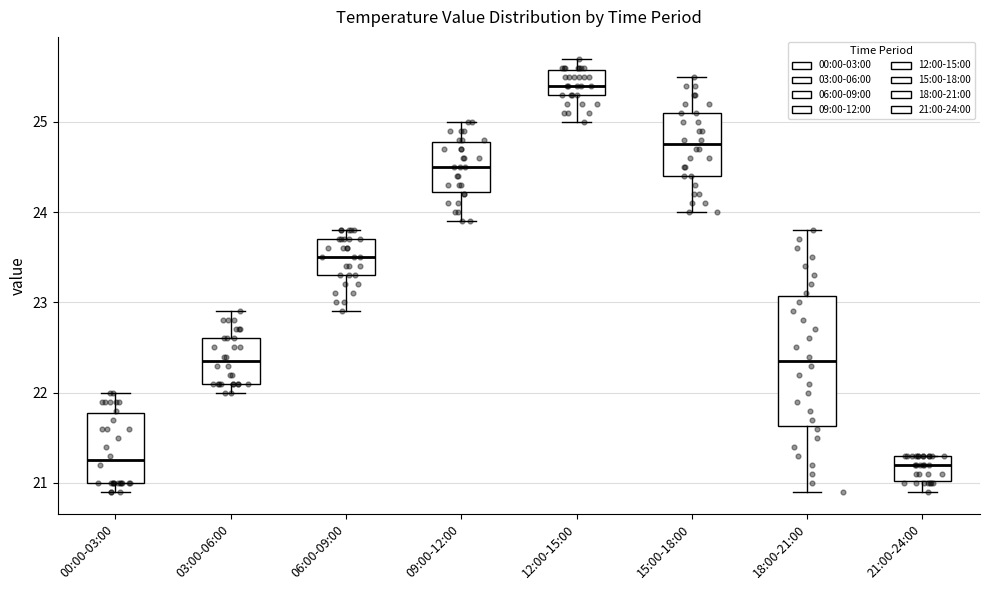

Comparing the boxes themselves (not the whiskers), which one is the tallest?

18:00-21:00